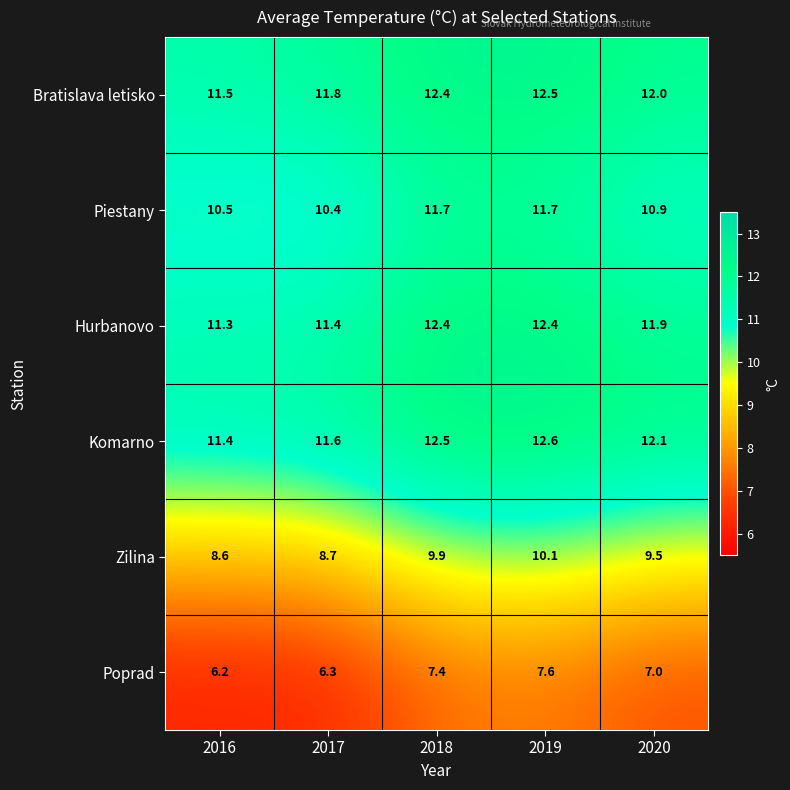

Between 2017 and 2018, which series saw the biggest shift?

Piestany